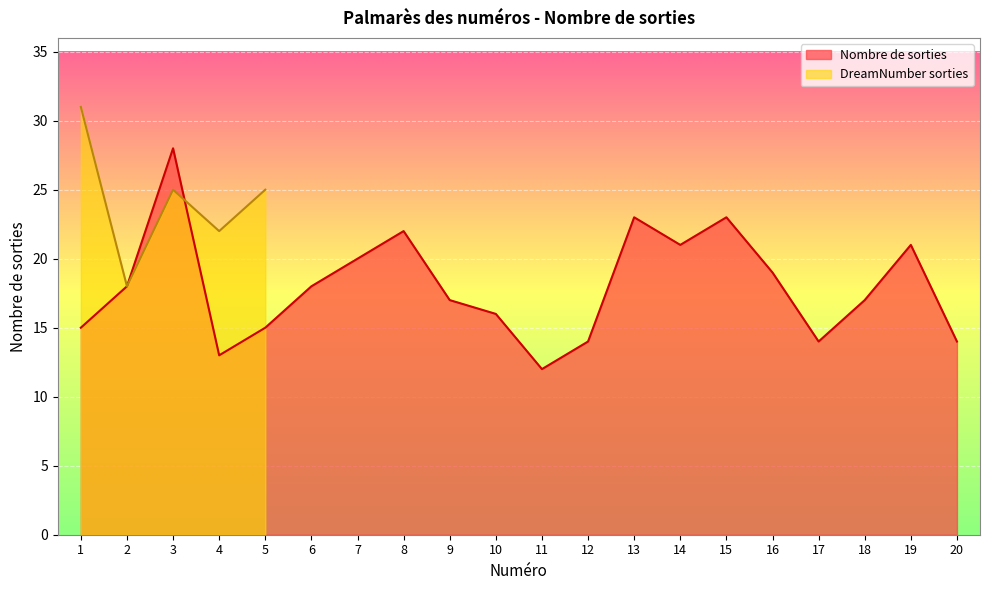

Where is the data nearest to the value 20?

7